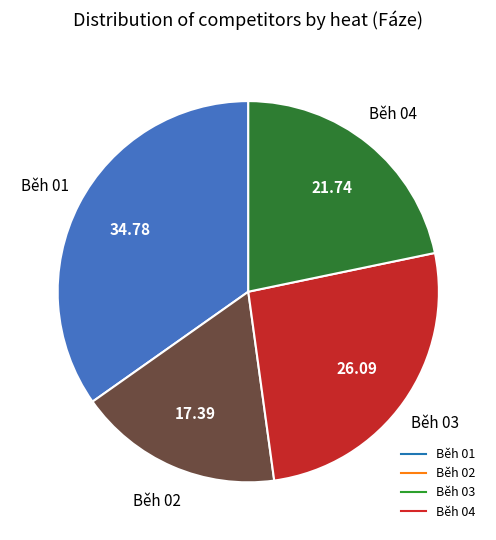

Approximately how many times larger is the value at Běh 01 compared to Běh 02?

2.0